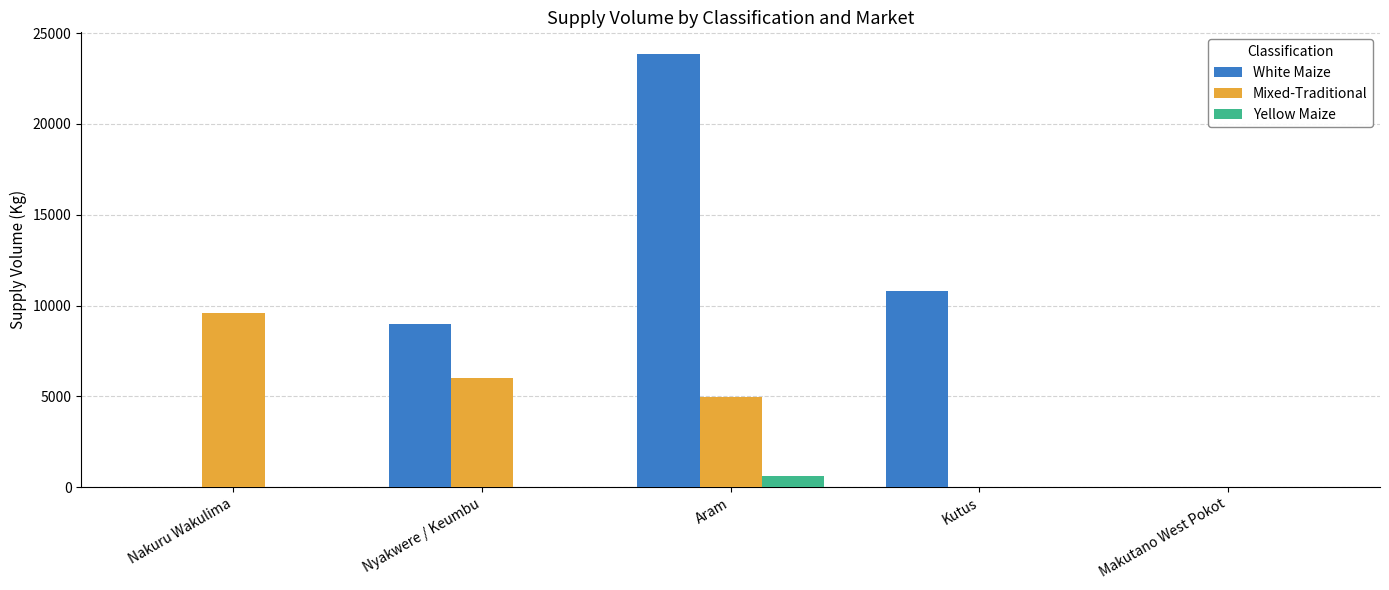

What is the average value of the Yellow Maize series?

126